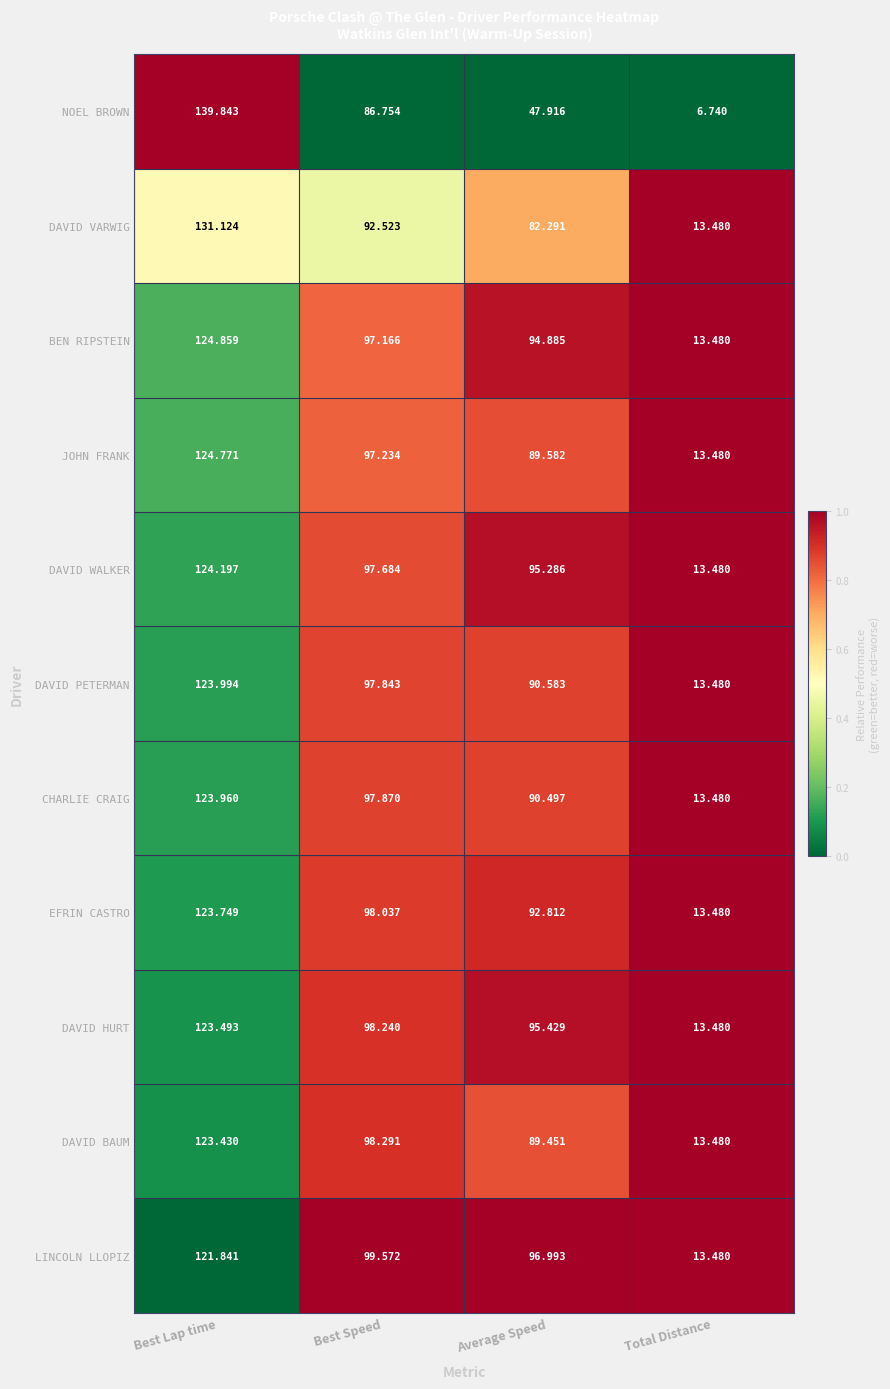

Which series has the largest range (max minus min)?

NOEL BROWN